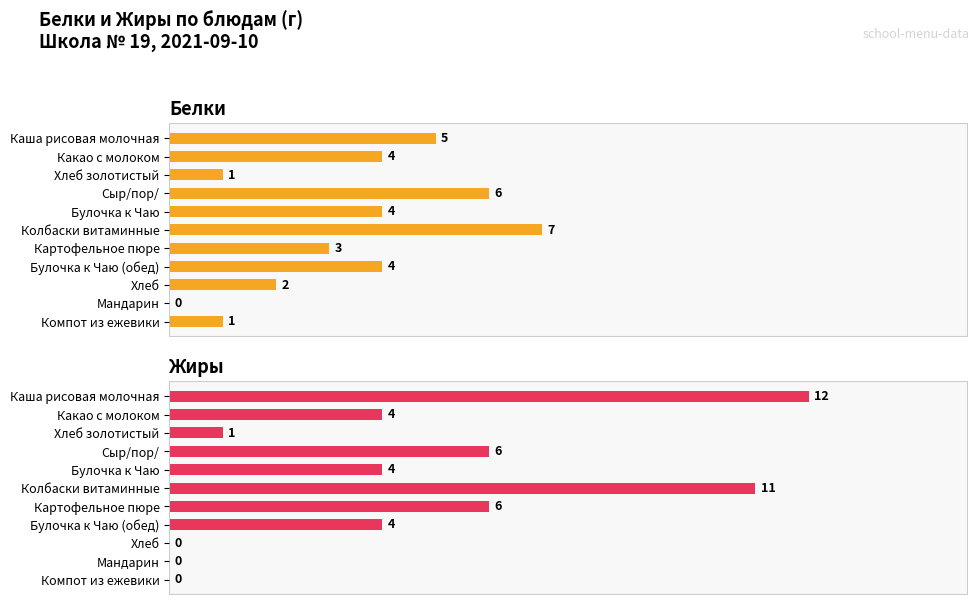

At how many categories does at least one series exceed 2?

7